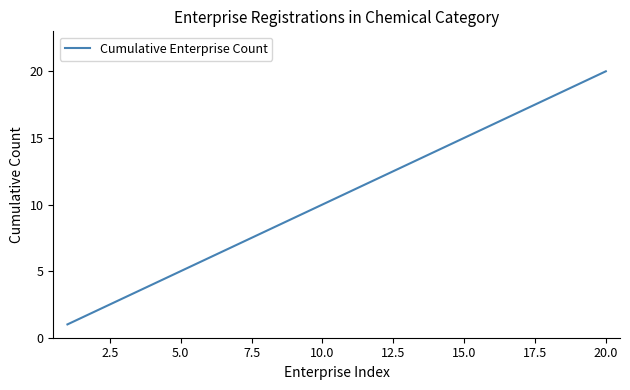

What is the difference between the maximum and minimum values?

19